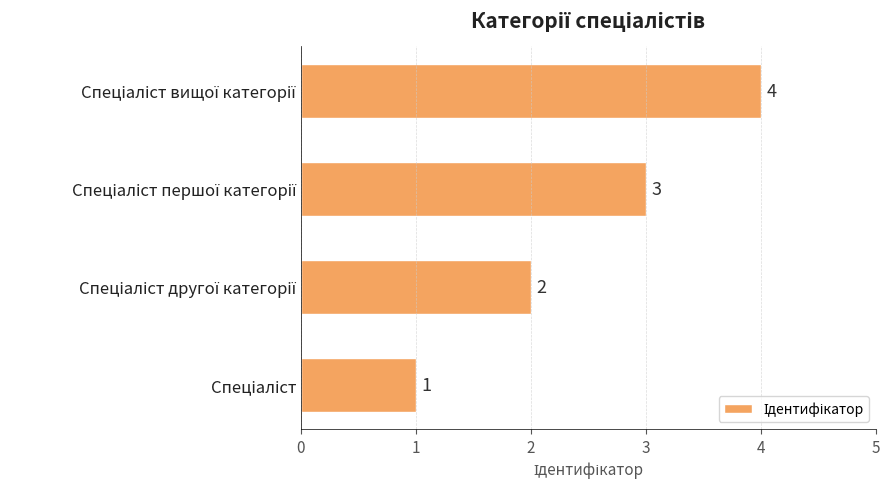

How many values are between 2 and 4?

3